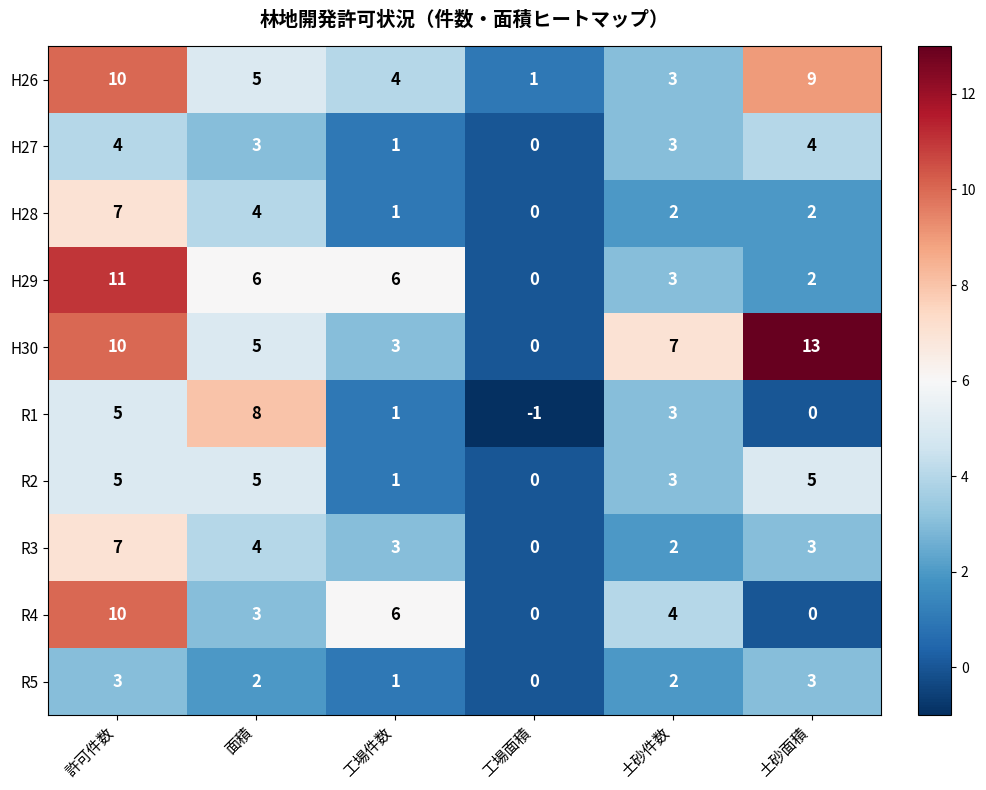

What is the approximate value of R1 at 面積?

8